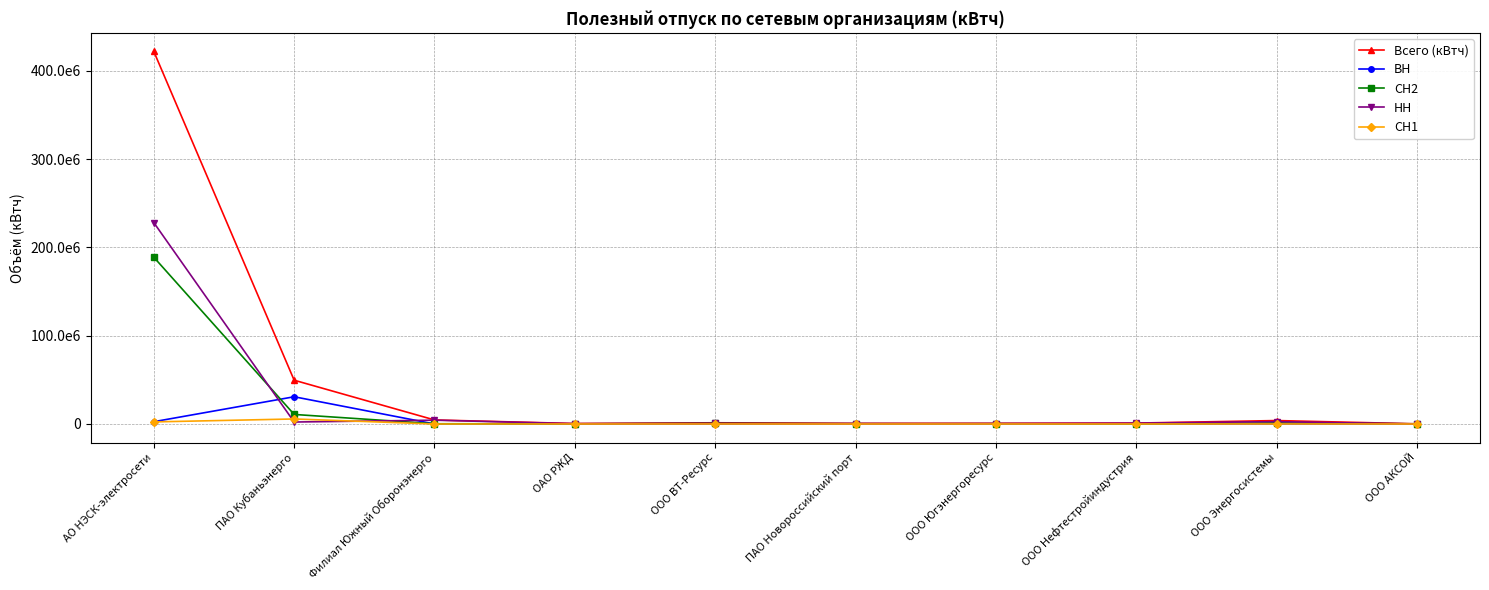

The value of ВН at ООО АКСОЙ is 13343523.0. True or false?

False